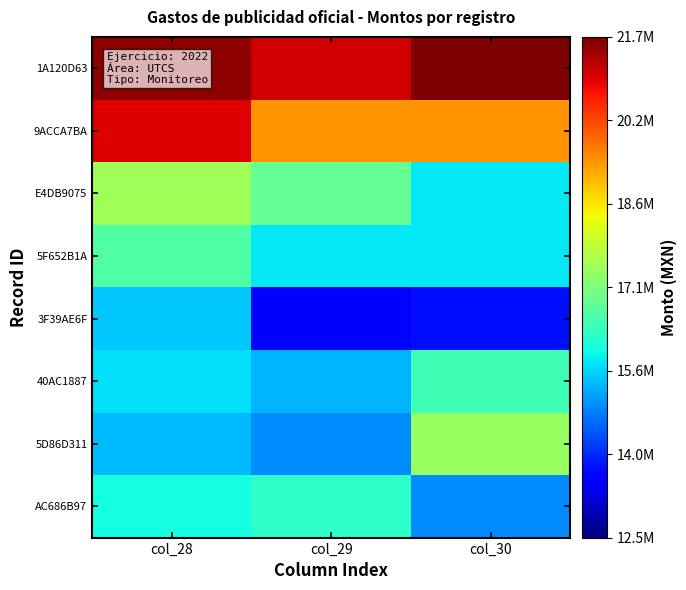

Reading right to left, what are all the values shown in this chart?

1A120D63: col_30=4591166.3	col_29=3918798.5	col_28=4462010.6
9ACCA7BA: col_30=2308505.3	col_29=2308491.2	col_28=3811728.3
E4DB9075: col_30=-1340681.5	col_29=-282529.1	col_28=411931.7
5F652B1A: col_30=-1332377.0	col_29=-1330399.1	col_28=-469804.1
3F39AE6F: col_30=-3320039.6	col_29=-3481180.1	col_28=-1637410.8
40AC1887: col_30=-673622.3	col_29=-1808912.9	col_28=-1423481.4
5D86D311: col_30=308448.8	col_29=-2153585.1	col_28=-1722183.4
AC686B97: col_30=-2159476.1	col_29=-882861.9	col_28=-1133778.4